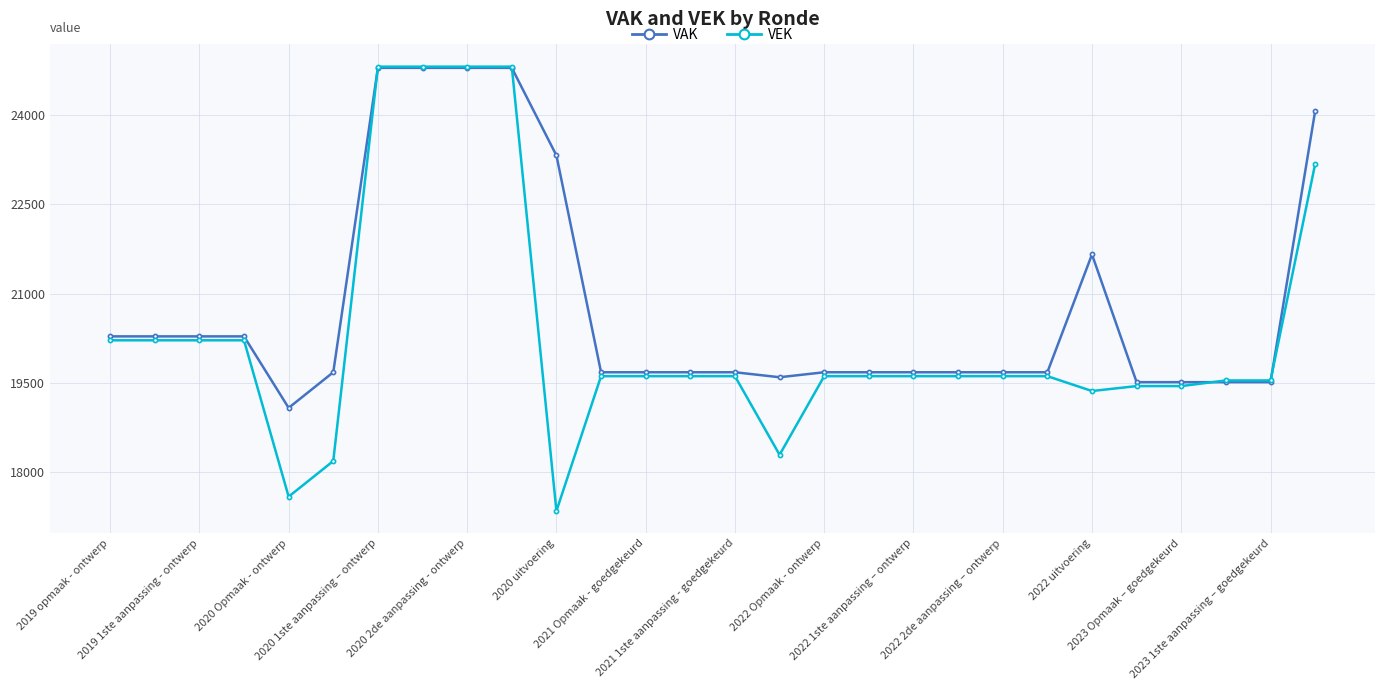

Which series has the largest range (max minus min)?

VEK